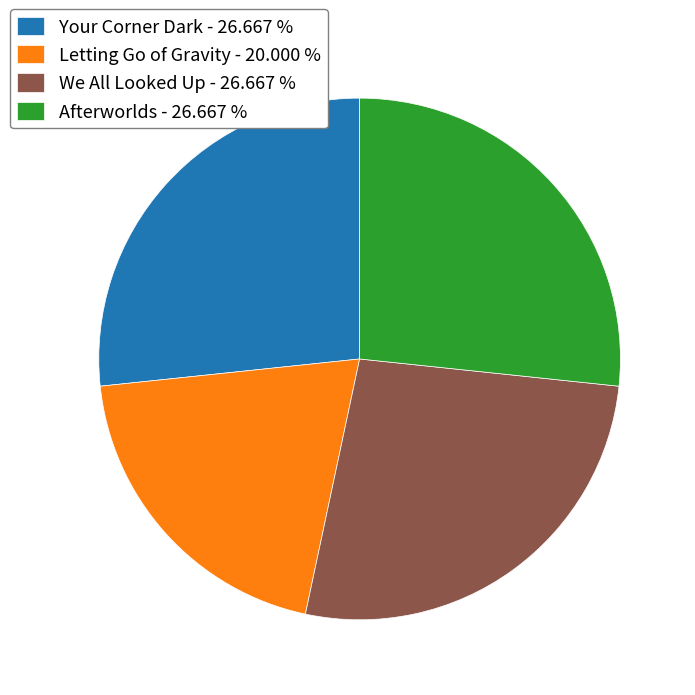

Which has a higher value, Letting Go of Gravity or We All Looked Up?

We All Looked Up